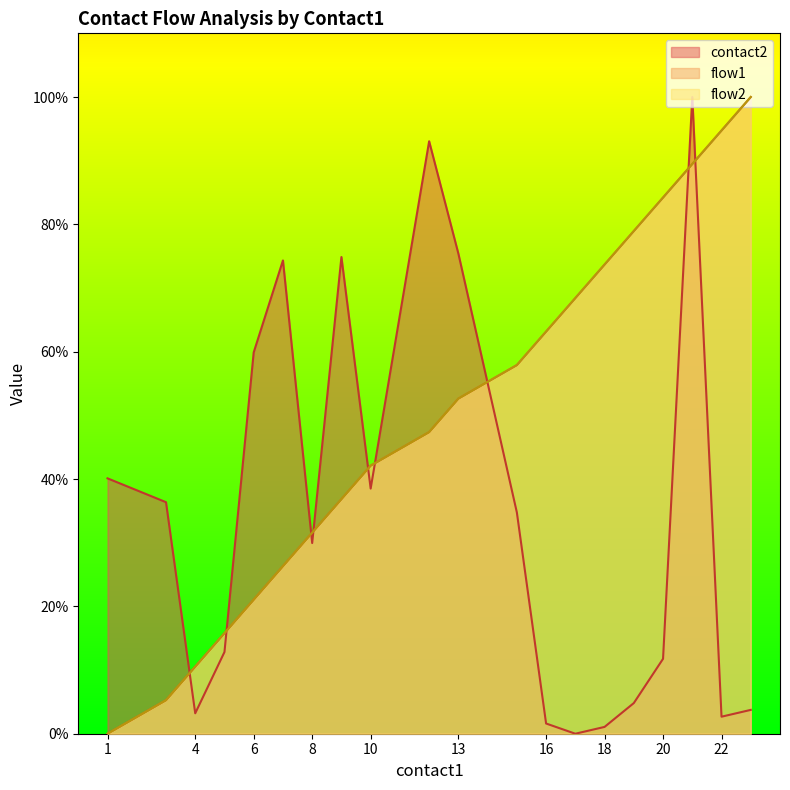

How many categories are shown in the chart?

20